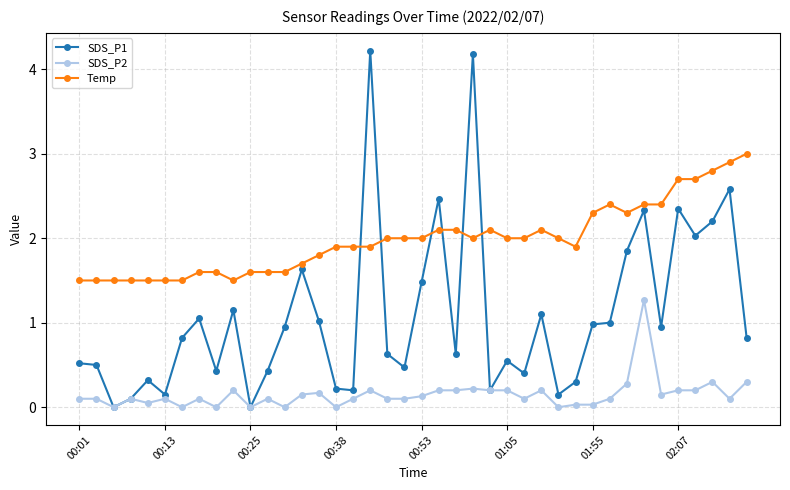

Rank the series by their average value, from lowest to highest.

SDS_P2, SDS_P1, Temp